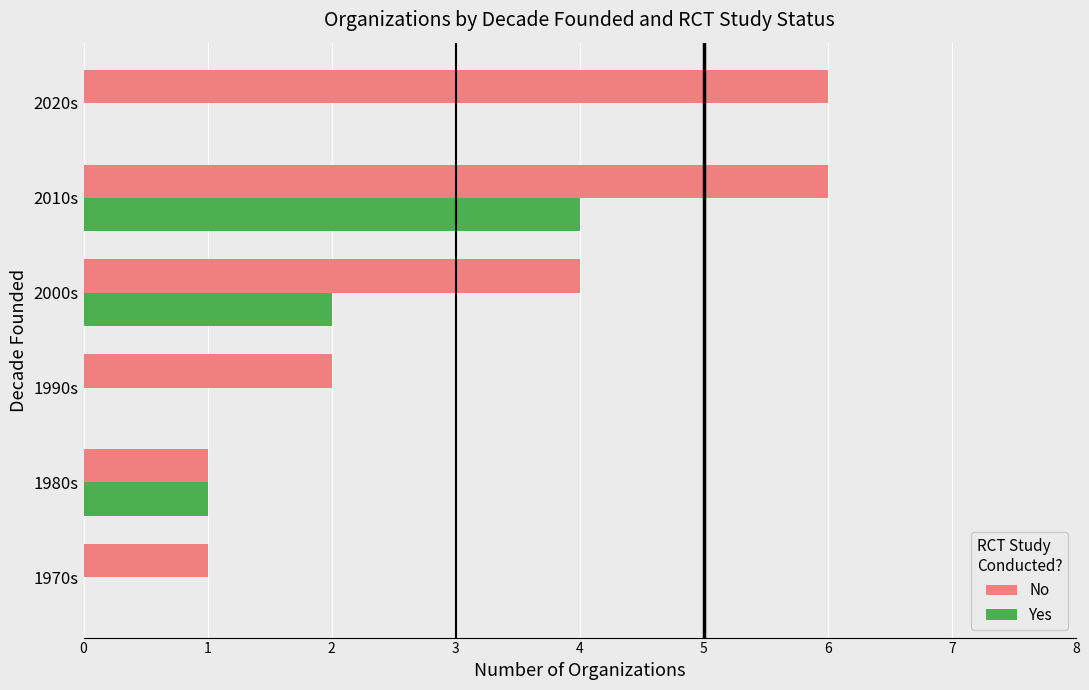

Between 1970s and 2020s, which series saw the biggest shift?

No